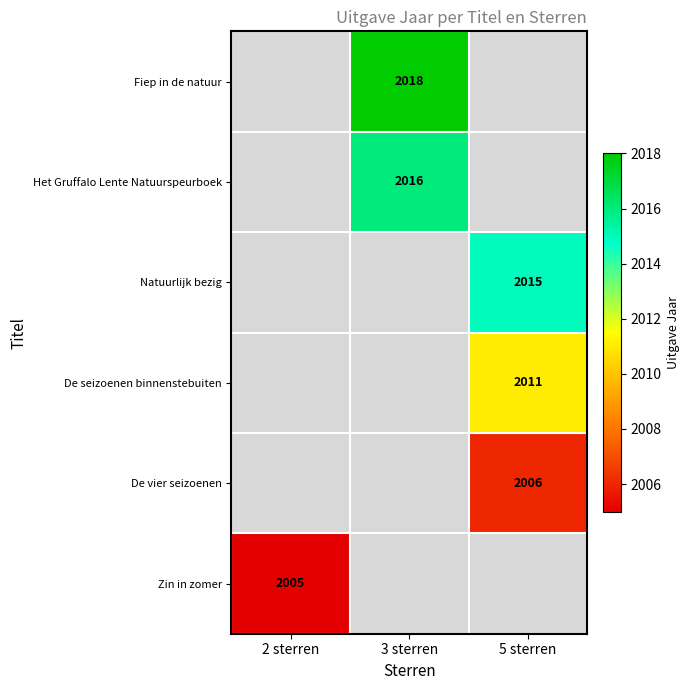

The value of De vier seizoenen at 5 sterren is 2006. True or false?

True